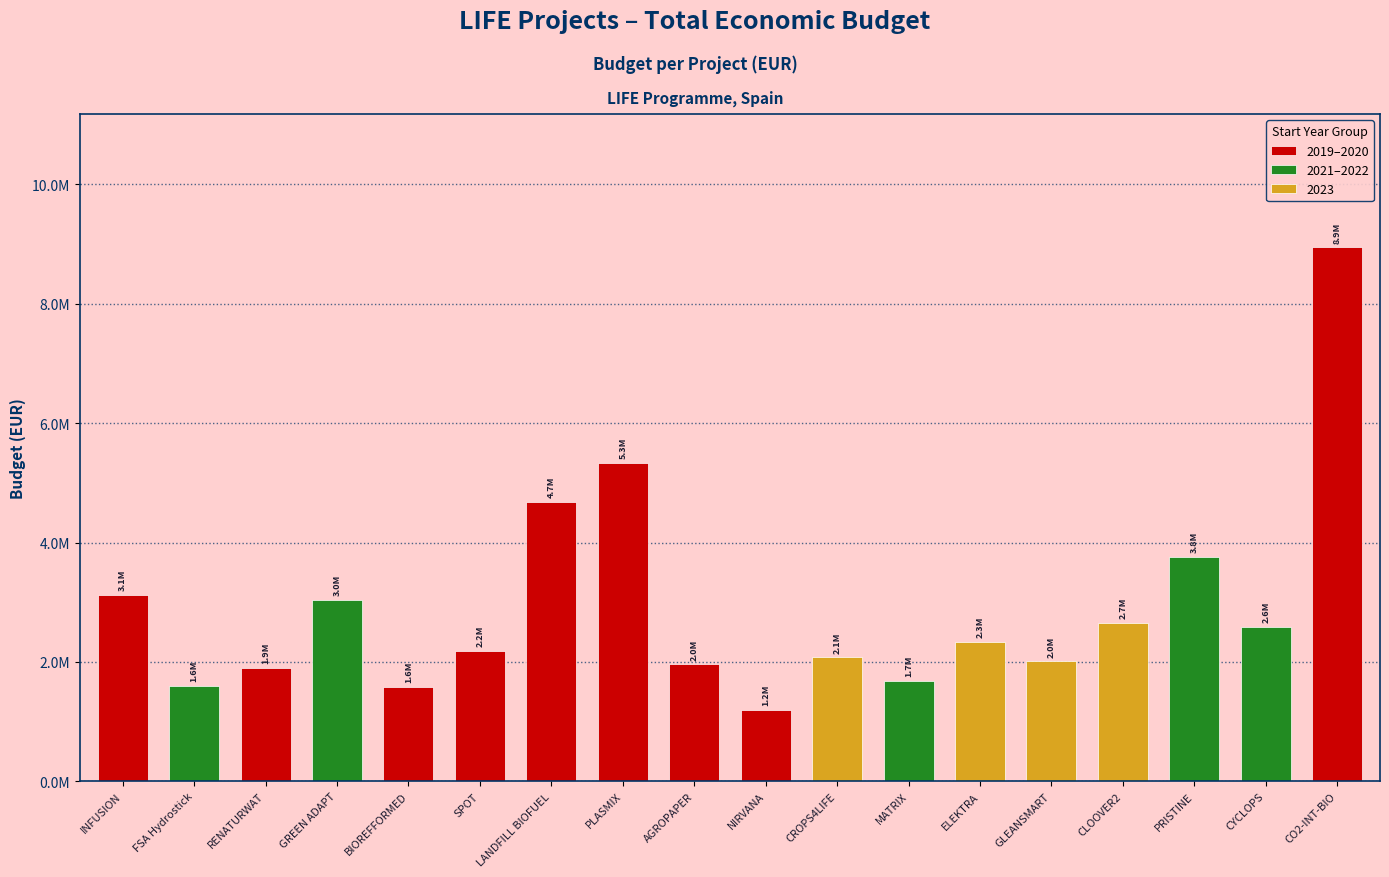

Reading left to right, extract all data points from this chart.

2020=3119601	2022=1592249	2020=1893955	2021=3037758	2020=1576774	2019=2179363	2019=4674626	2019=5335254	2020=1956015	2019=1189042	2023=2073206	2021=1675312	2023=2329944	2023=2007637	2023=2657110	2022=3764689	2022=2589384	2019=8945200